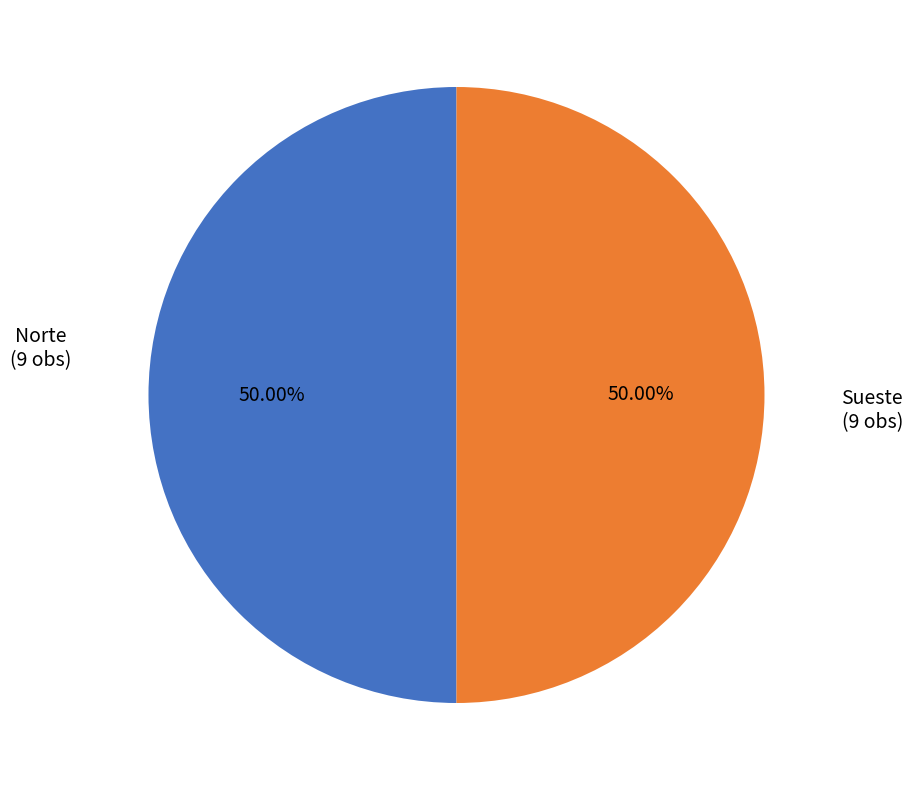

Approximately how many times larger is the value at Sueste compared to Norte?

1.0